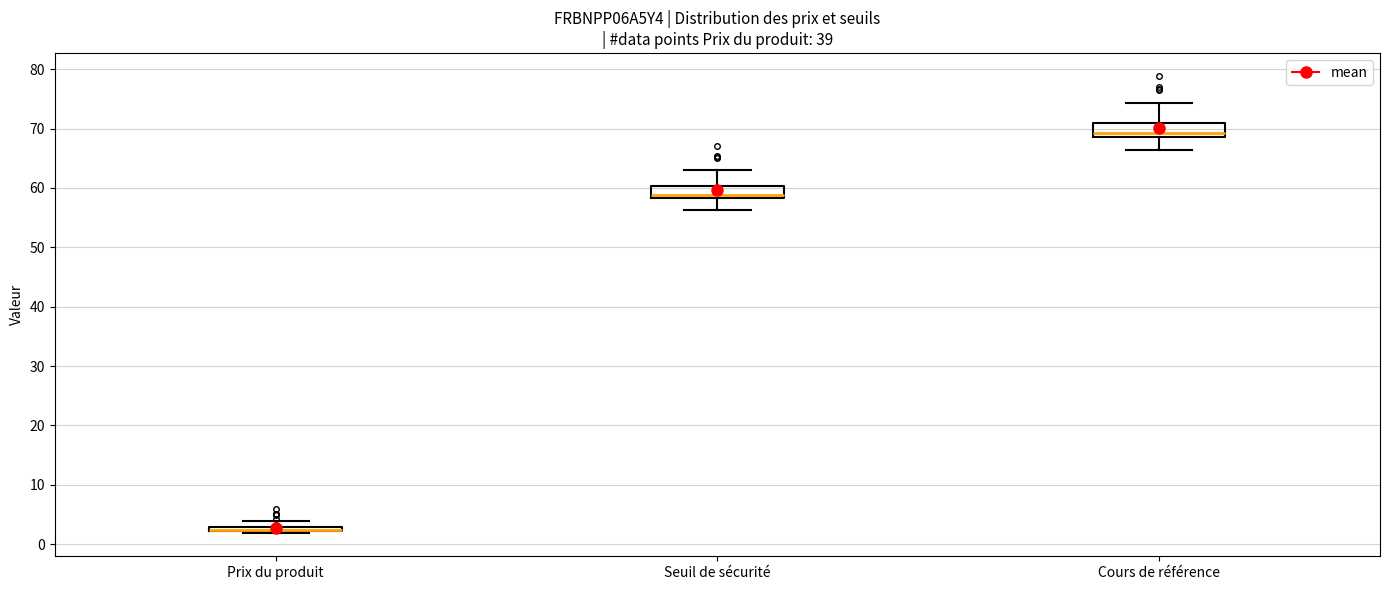

Where is the upper edge of the box for Cours de référence on the y-axis? The values are not printed on the chart, so give them approximately, as read against the axis.

71